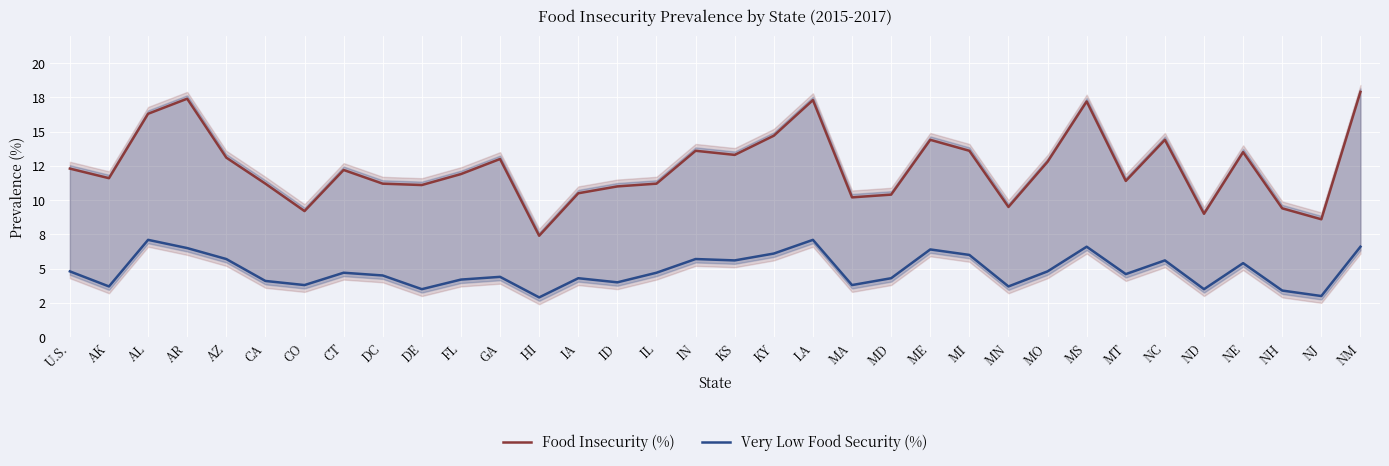

Which has a higher value, AR or U.S.?

AR